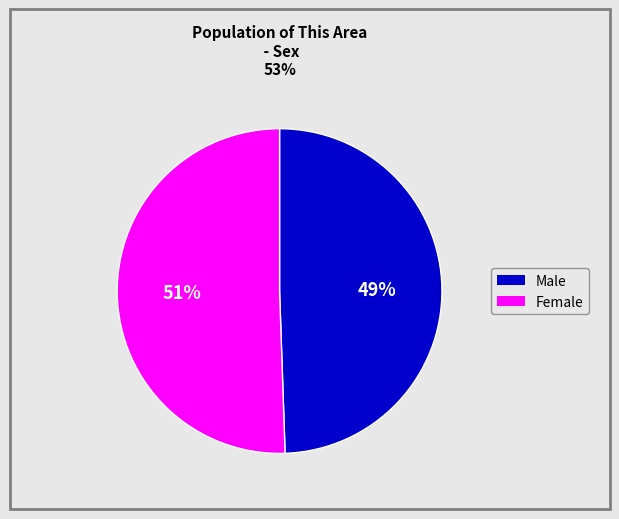

To the nearest percent, what is the average slice percentage?

50%